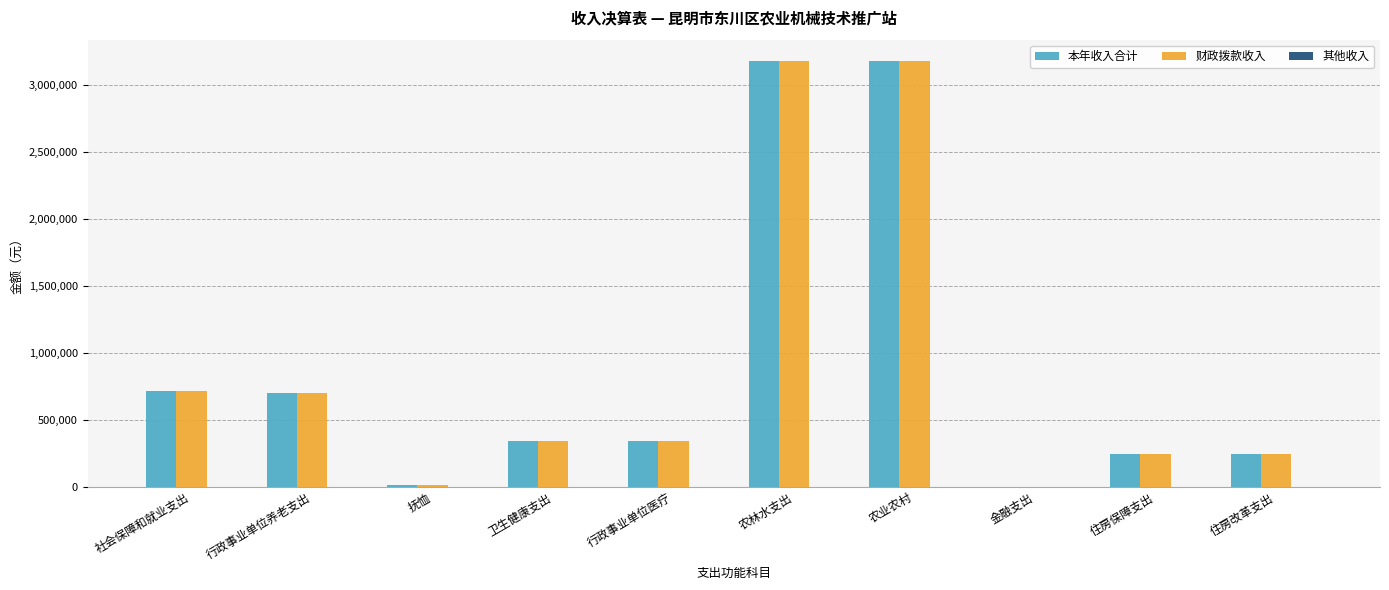

Read the 财政拨款收入 value at 农业农村.

3176799.7